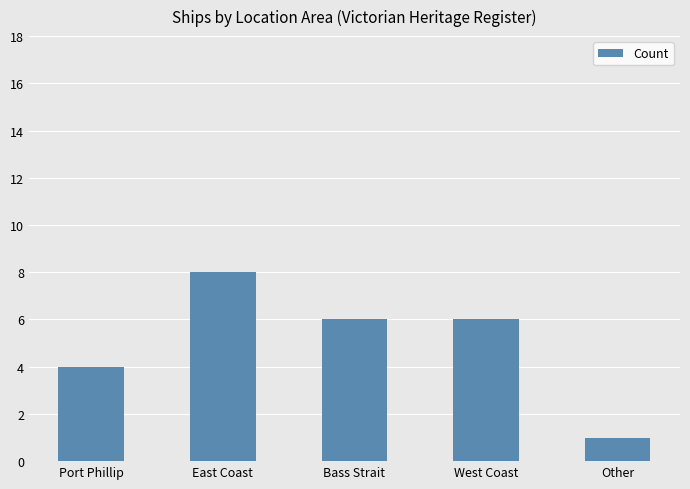

Which category has the lowest value across all series?

Other